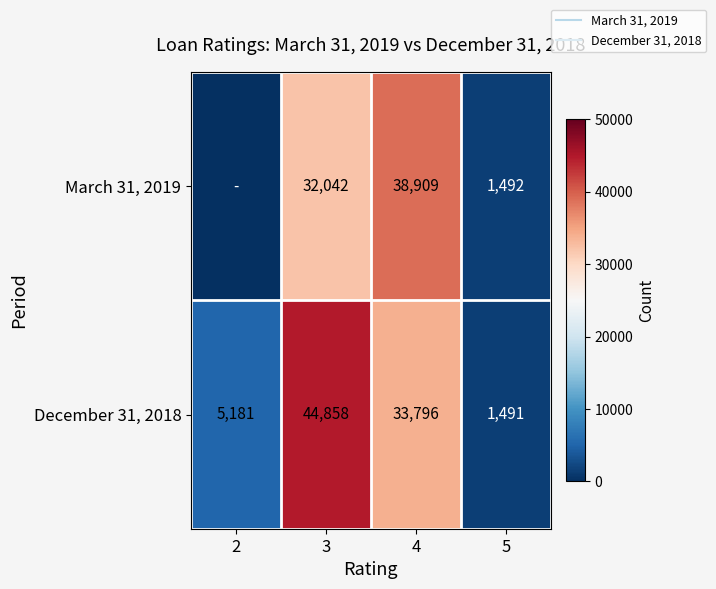

The December 31, 2018 series shows 401 at 5. True or false?

False